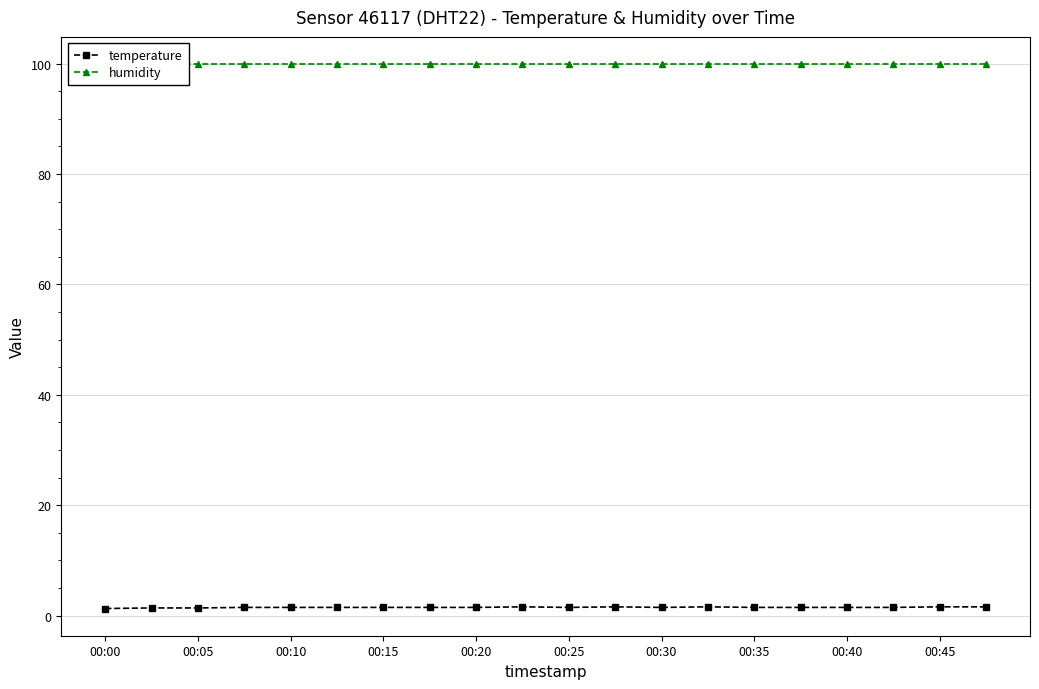

True or false: humidity and temperature cross at least once.

False